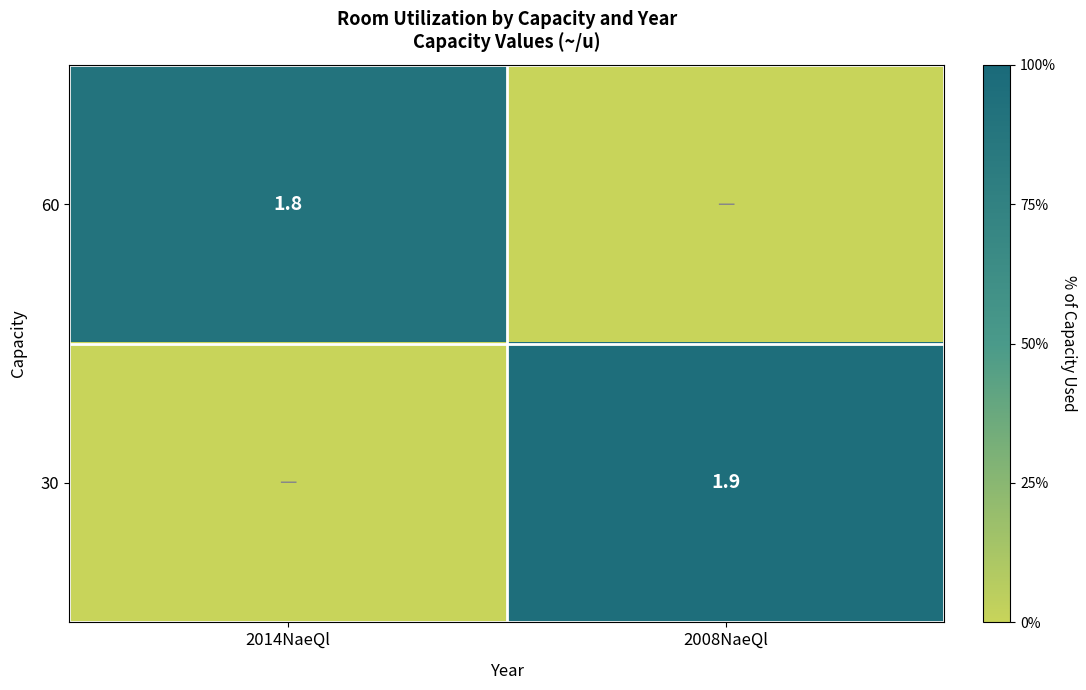

The 30 series shows 1.9 at 2008NaeQl. True or false?

True